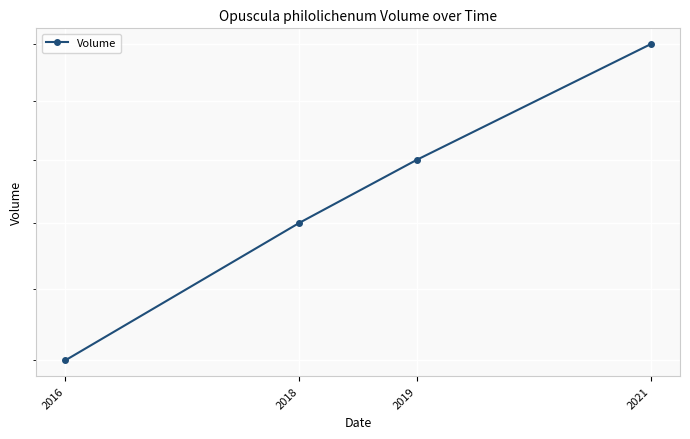

Where is the data nearest to the value 17?

2018